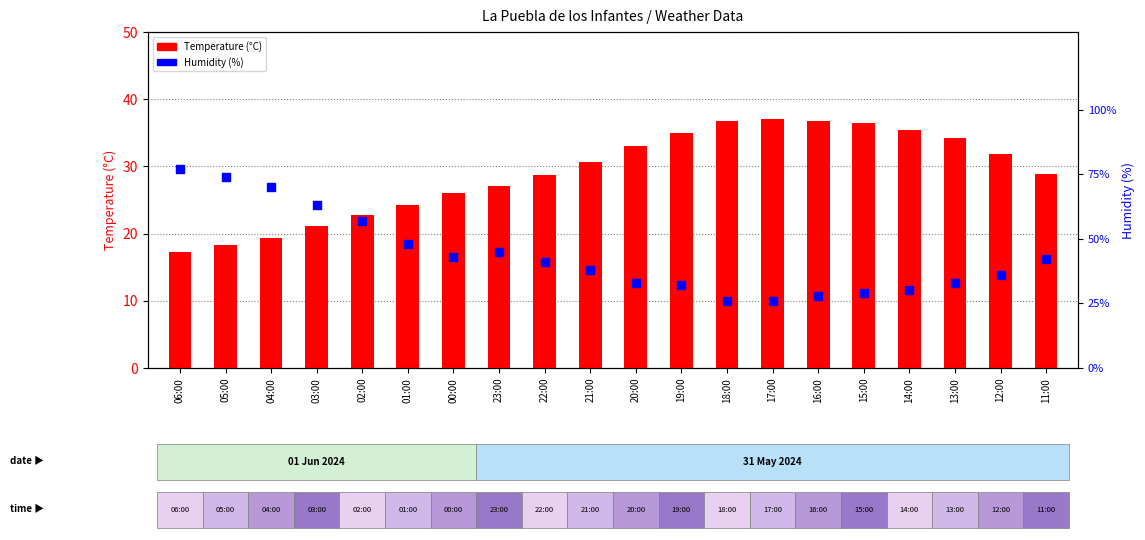

At which category is the sum across all series the highest?

06:00